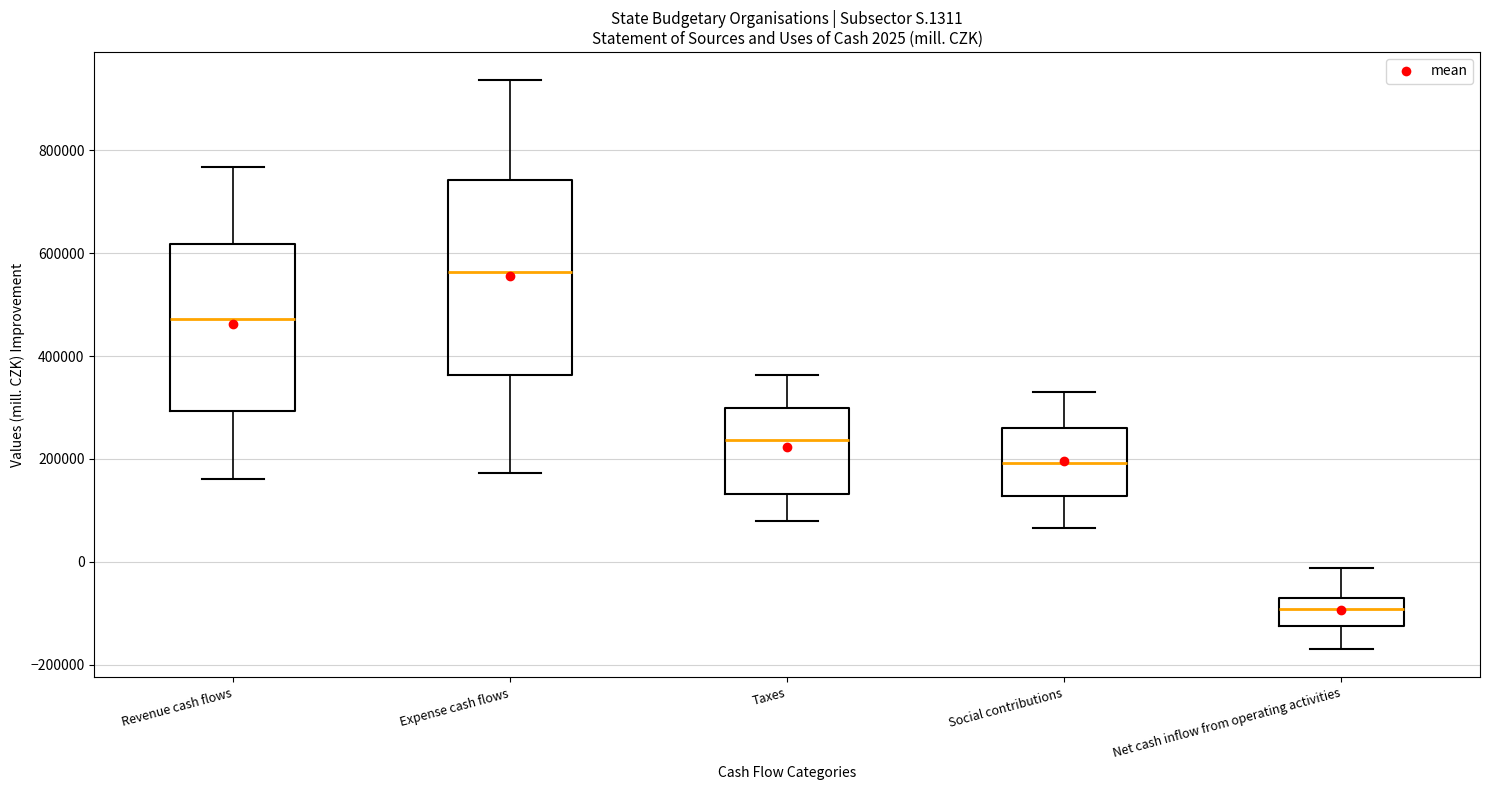

Which box's median line is the highest?

Expense cash flows